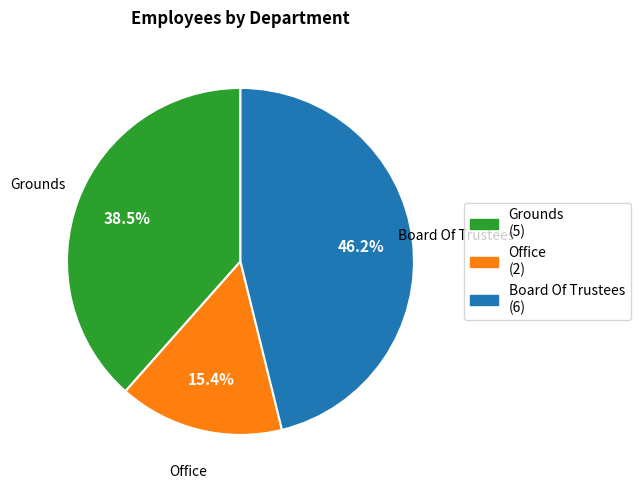

Combined, do Grounds and Office account for over 50%?

Yes